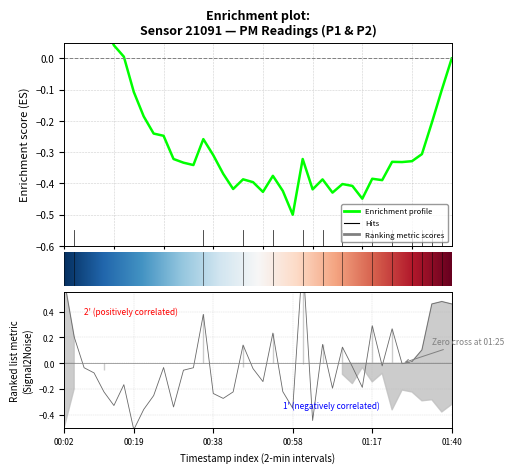

What is the difference between the maximum and second lowest values?

1.3